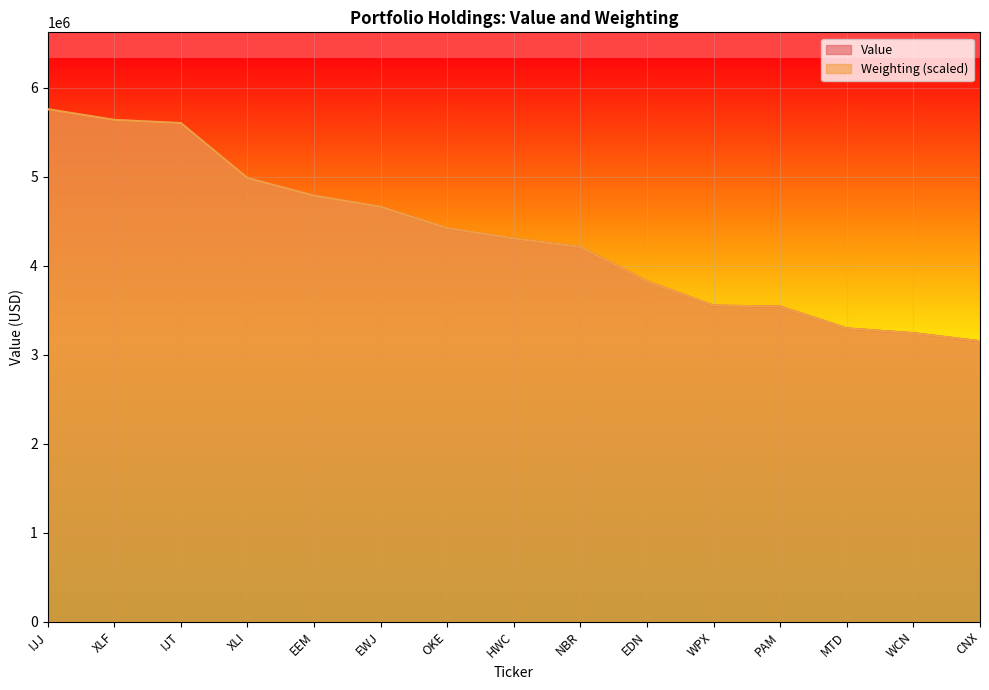

How many intersections are there between Weighting and Value?

6